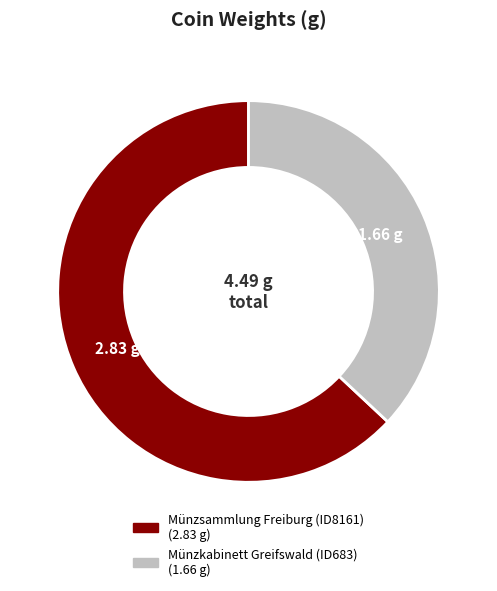

Is it true that Münzkabinett Greifswald (ID683) is 37% of the pie?

True